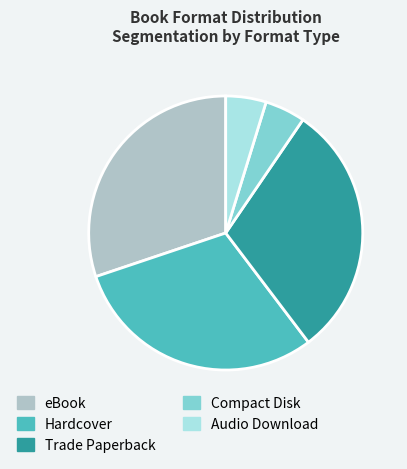

Approximately how many times larger is the value at Trade Paperback compared to Audio Download?

6.3